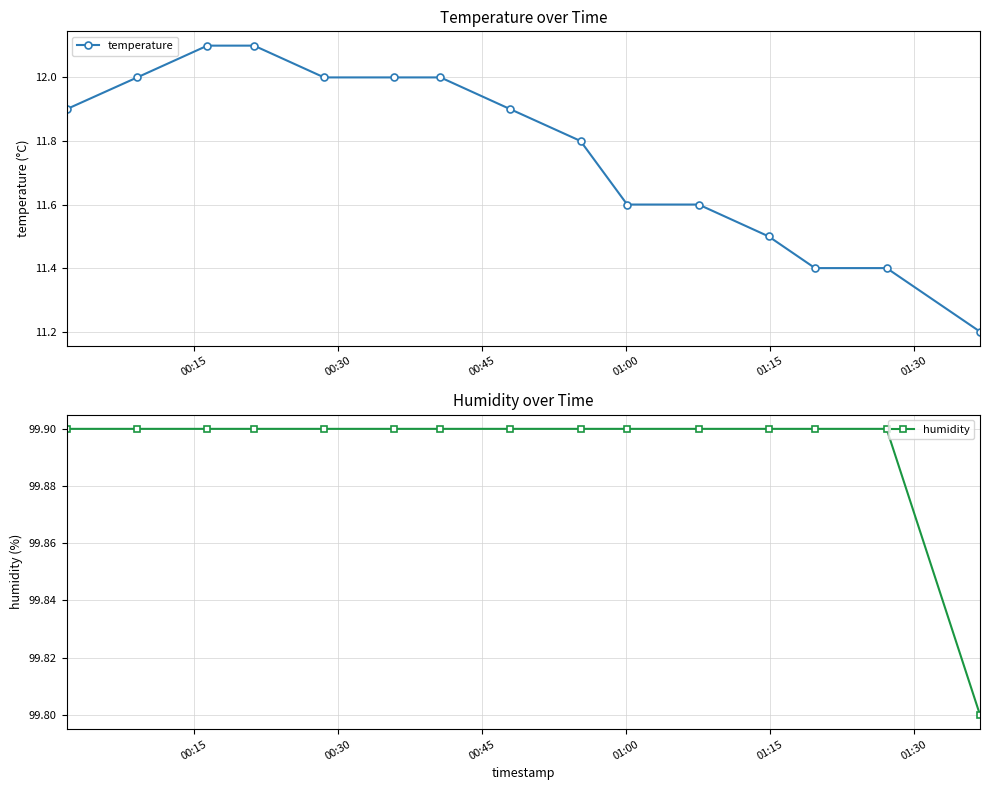

What is the maximum value for temperature?

12.1